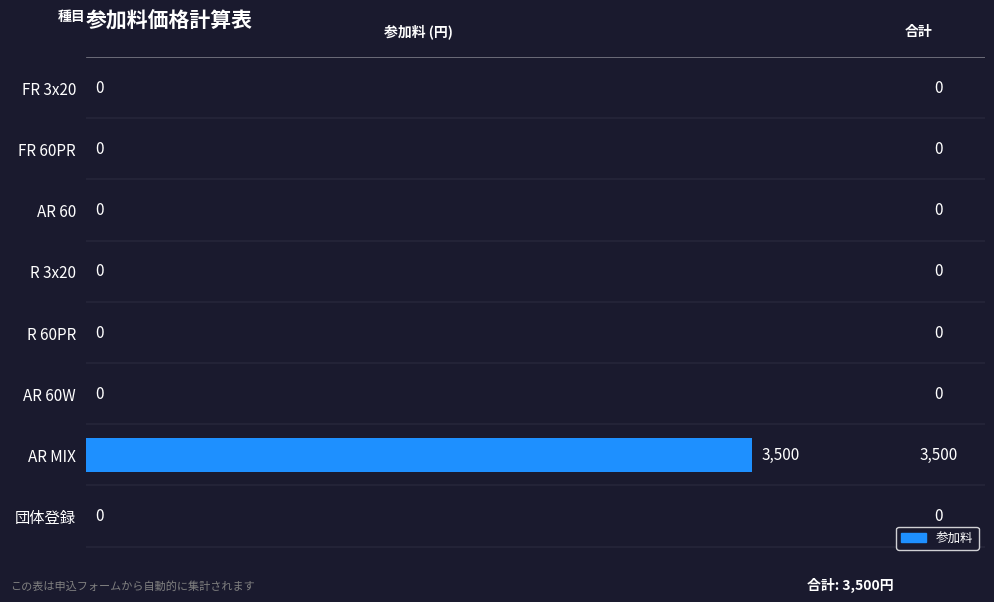

What is the change in value from R 3x20 to AR MIX?

+3500